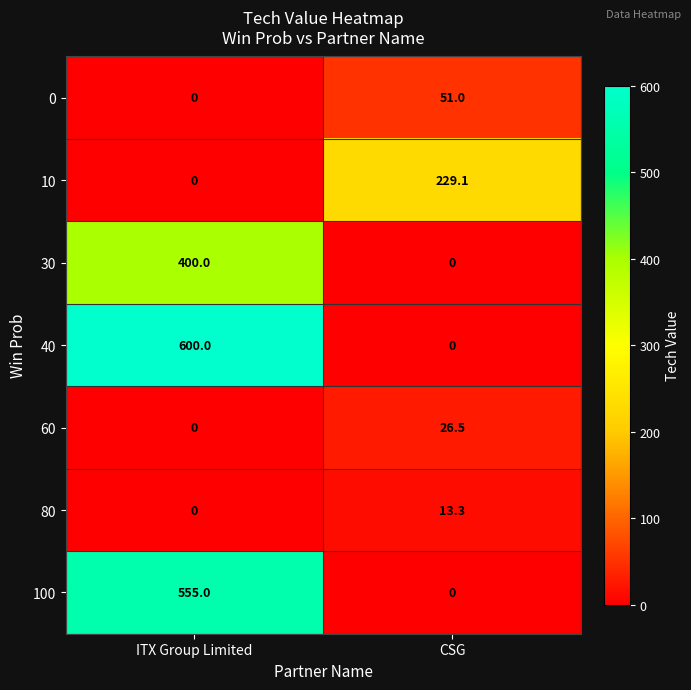

Rank the series by their maximum value, from lowest to highest.

80, 60, 0, 10, 30, 100, 40